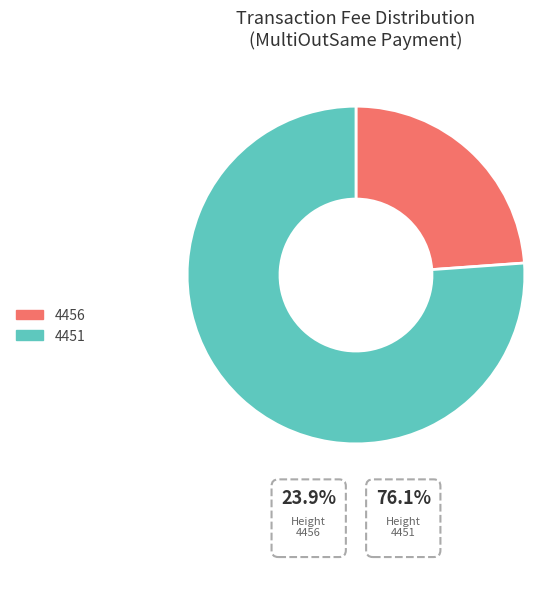

Rank the categories by value from lowest to highest.

4456, 4451